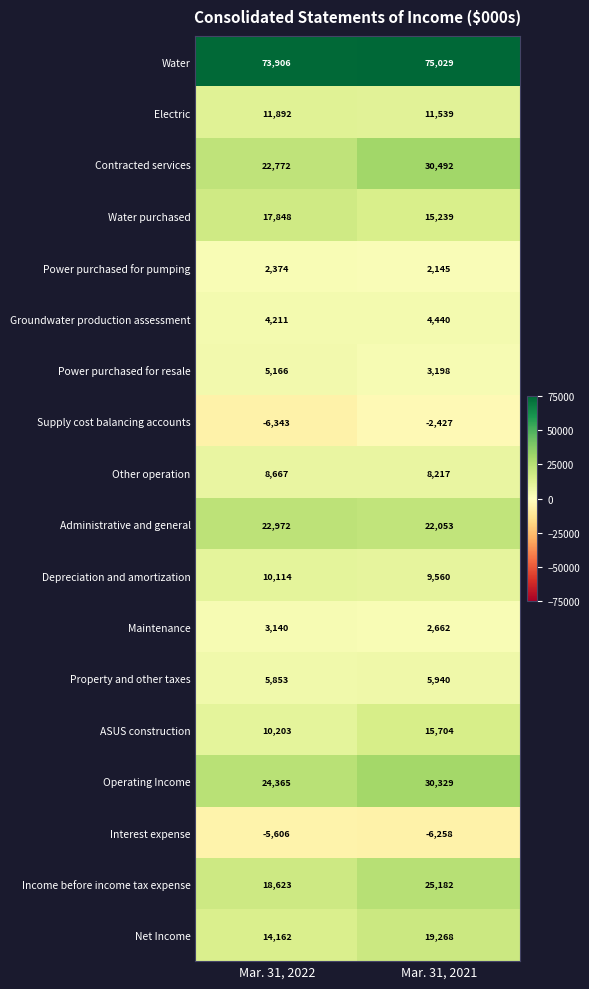

List the series in order of their peak value, lowest first.

Interest expense, Supply cost balancing accounts, Power purchased for pumping, Maintenance, Groundwater production assessment, Power purchased for resale, Property and other taxes, Other operation, Depreciation and amortization, Electric, ASUS construction, Water purchased, Net Income, Administrative and general, Income before income tax expense, Operating Income, Contracted services, Water